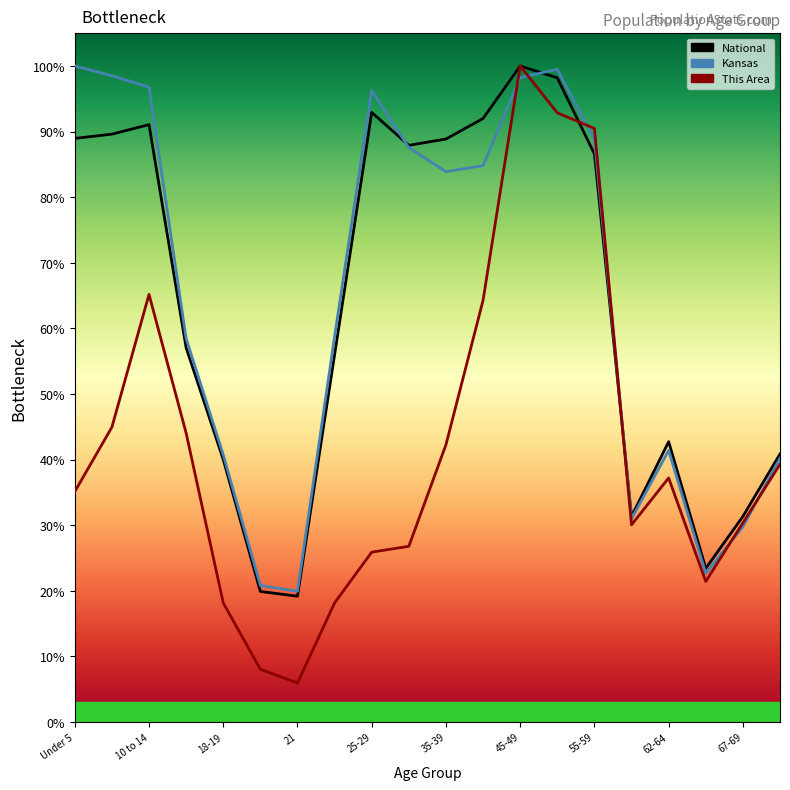

Where do This Area and Kansas first cross each other?

40-44 and 45-49